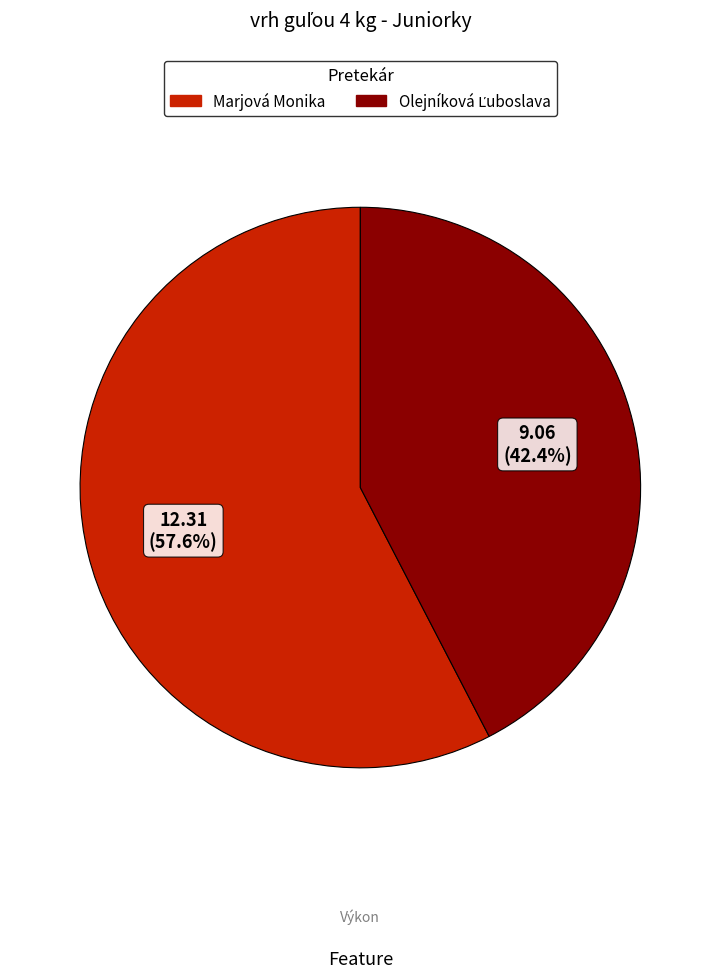

Is it true that Marjová Monika is 58% of the pie?

True